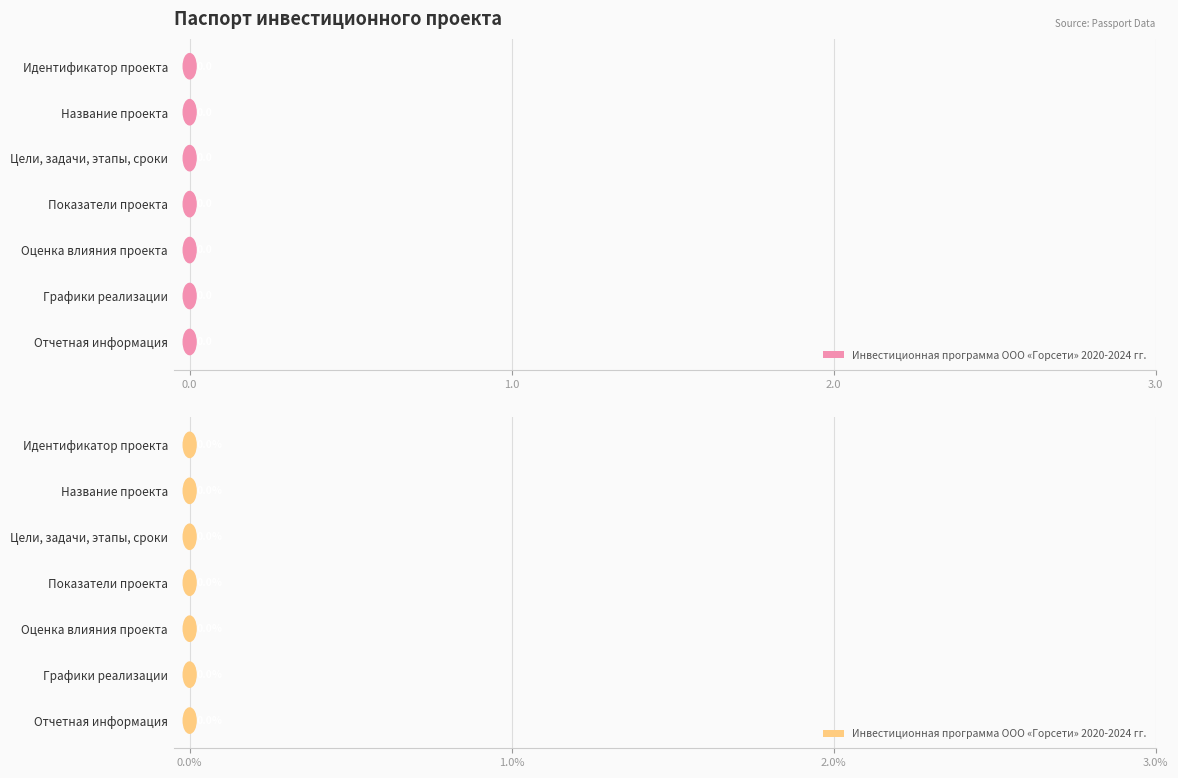

Rank the categories by value from highest to lowest.

Отчетная информация, Графики реализации, Оценка влияния проекта, Показатели проекта, Цели, задачи, этапы, сроки, Название проекта, Идентификатор проекта